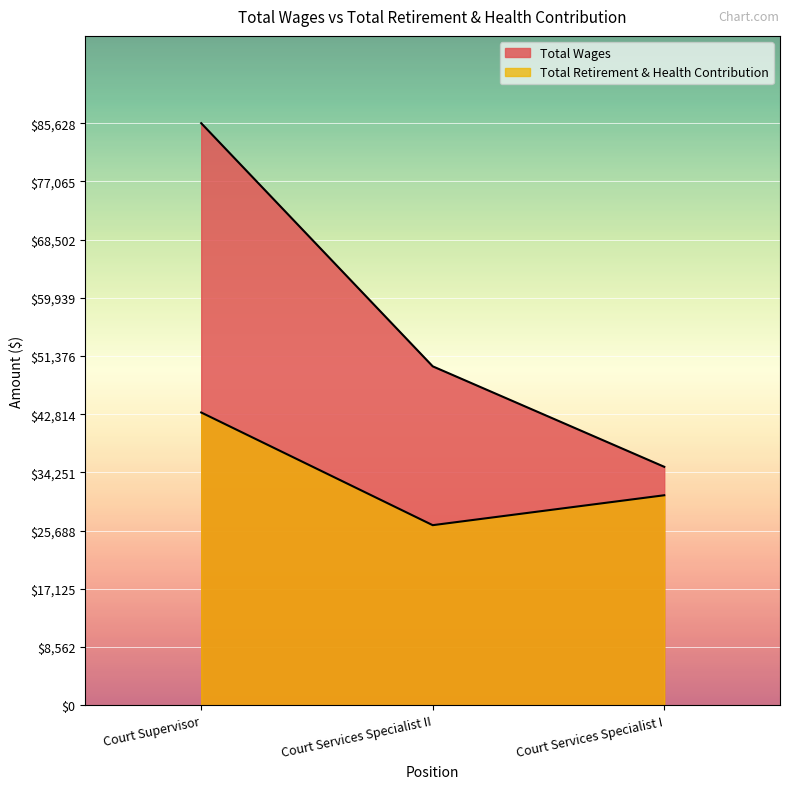

The value of Total Wages at Court Services Specialist II is 49858. True or false?

True